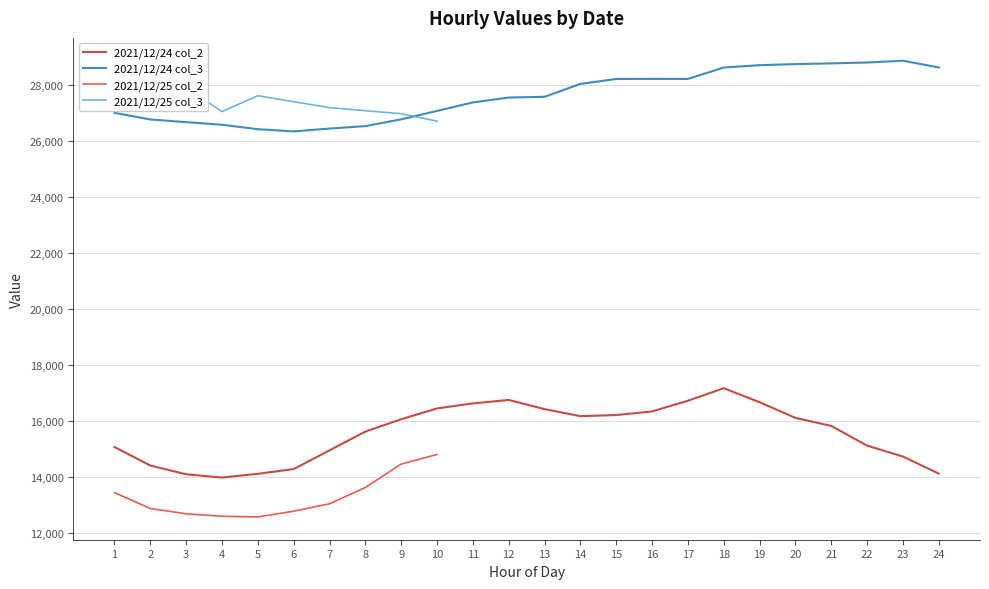

At which label does 2021/12/25 col_3 reach its peak?

1